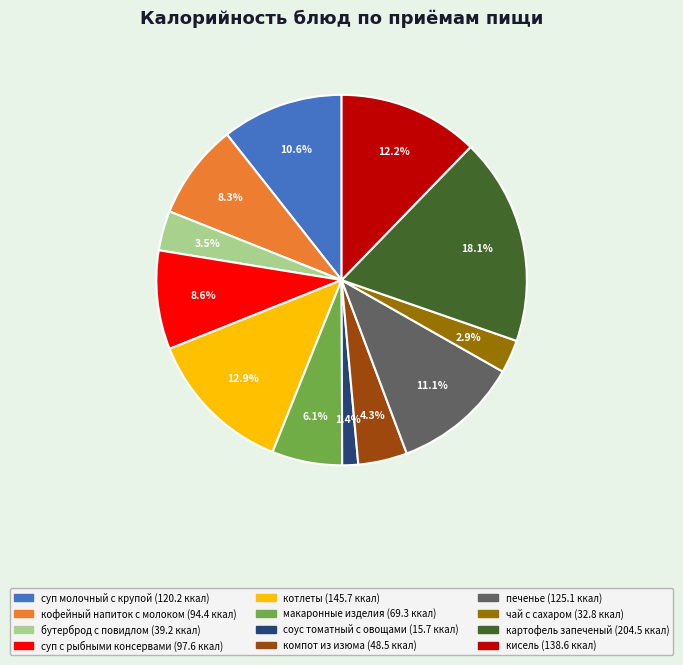

How many slices are in this pie chart?

12